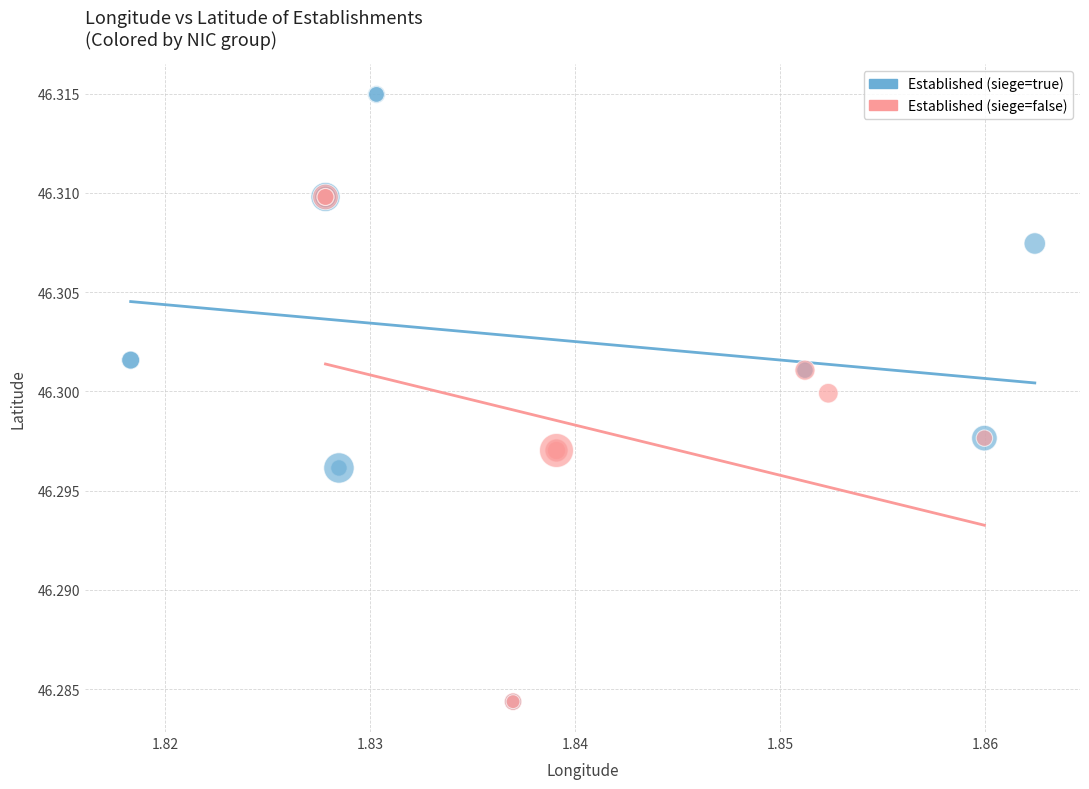

Which series reaches the maximum Y coordinate?

Established (siege=true)